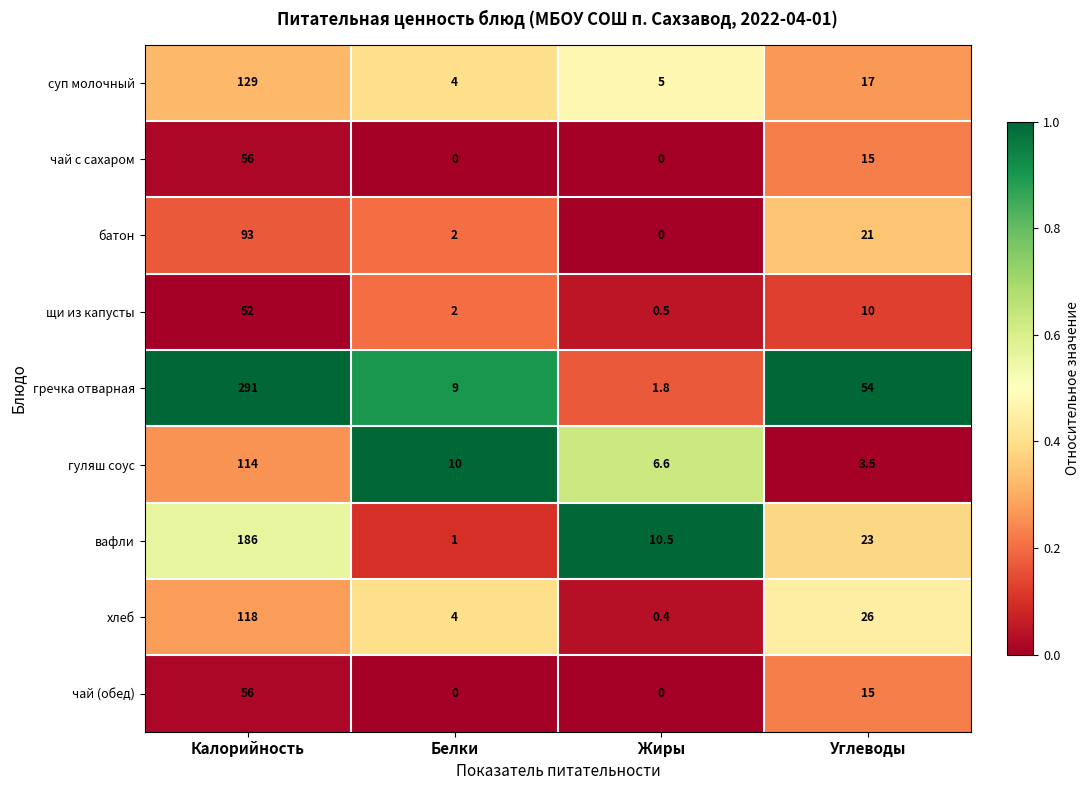

Which series has the largest total across all categories?

гречка отварная